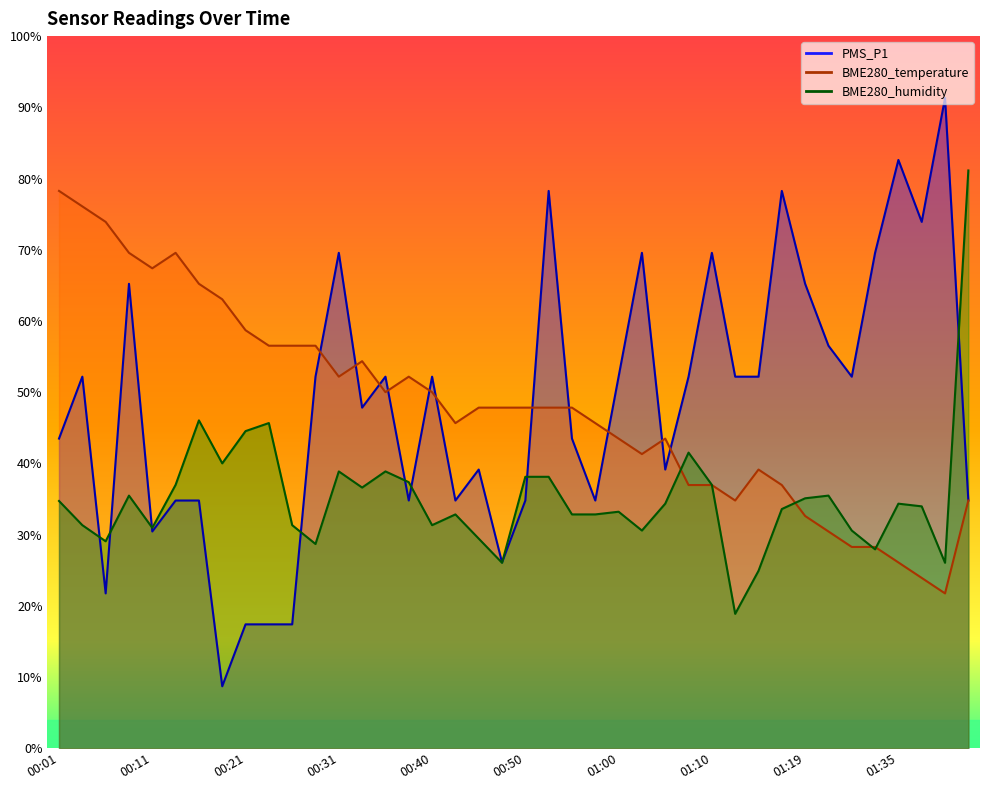

What is the lowest value of the BME280_temperature series?

21.7